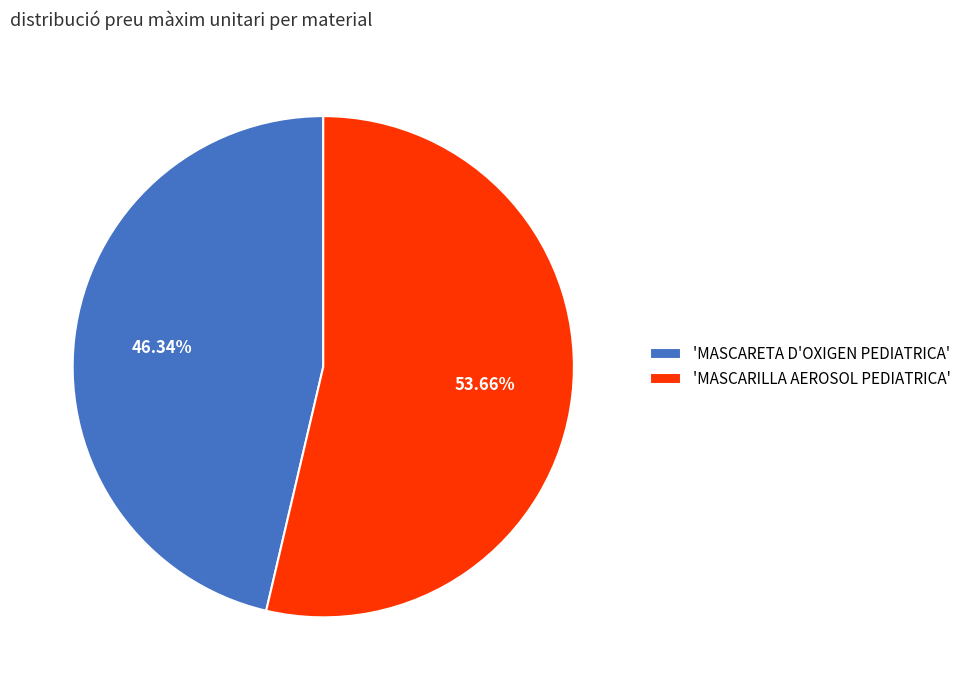

Approximately how many times larger is the value at 'MASCARETA D'OXIGEN PEDIATRICA' compared to 'MASCARILLA AEROSOL PEDIATRICA'?

0.9